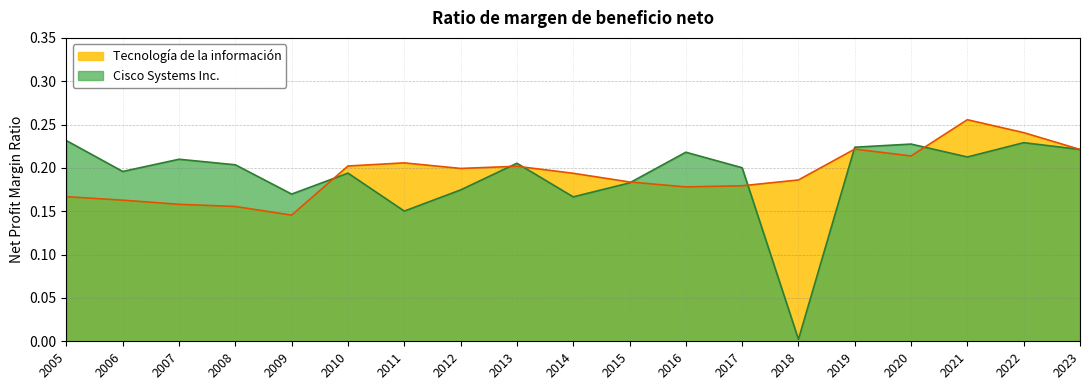

What are all the series names shown in the legend?

Tecnología de la información, Cisco Systems Inc.